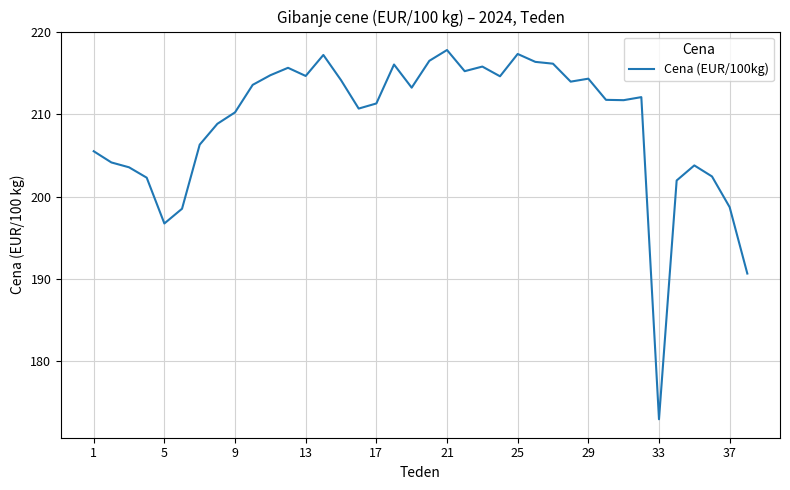

Count the number of values greater than 212.

19